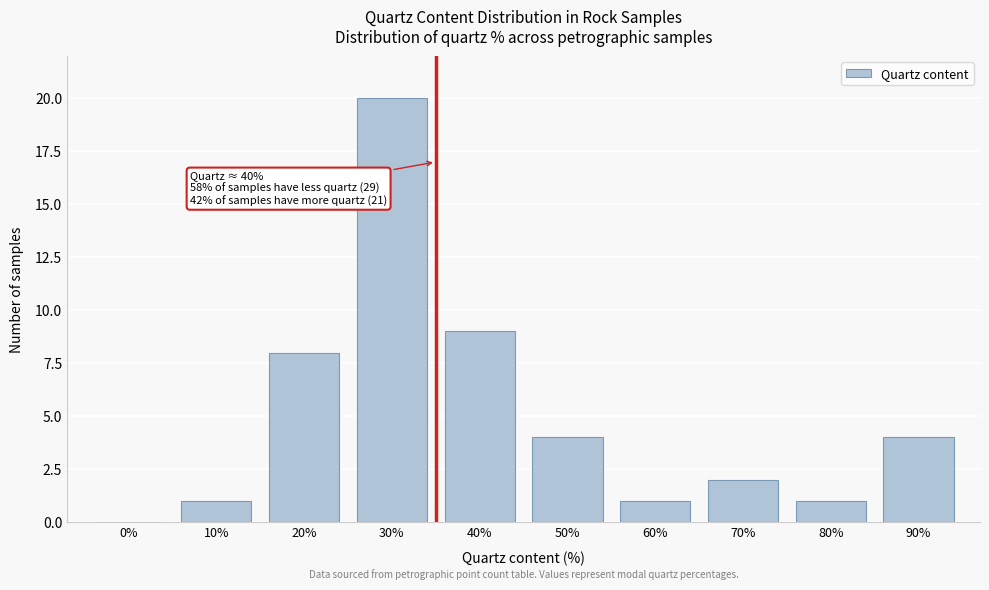

Reading left to right, what are all the values shown in this chart?

0%=0	10%=1	20%=8	30%=20	40%=9	50%=4	60%=1	70%=2	80%=1	90%=4